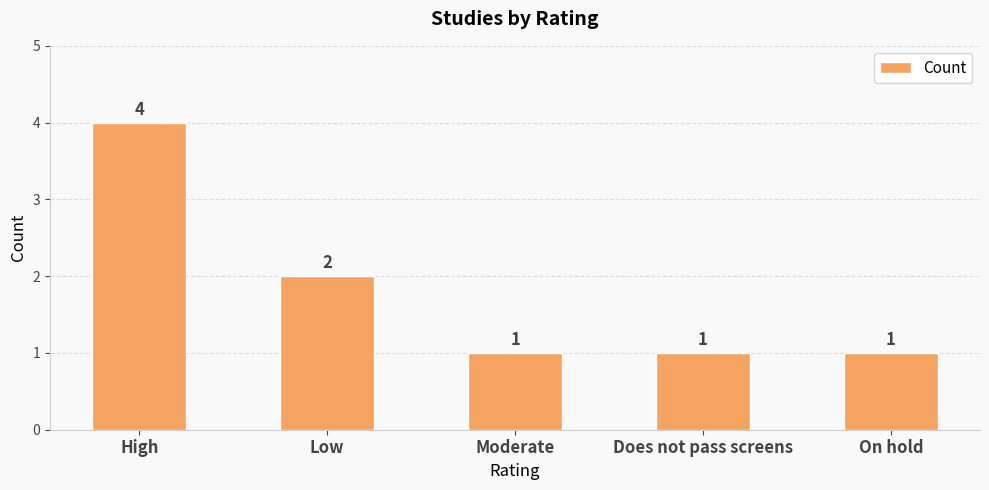

What is the ratio of the value at High to the value at Moderate?

4.0